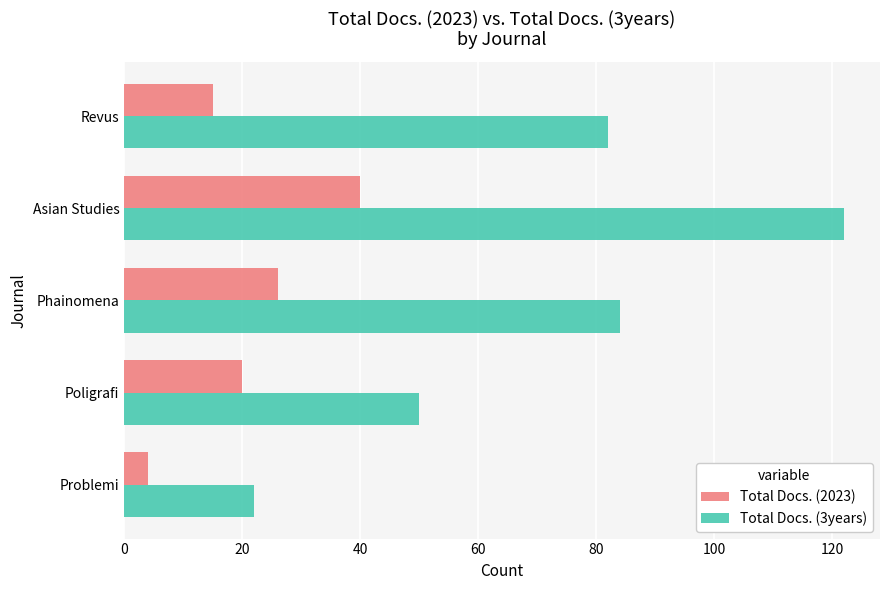

What is the difference between the second highest and minimum values in the Total Docs. (2023) series?

22